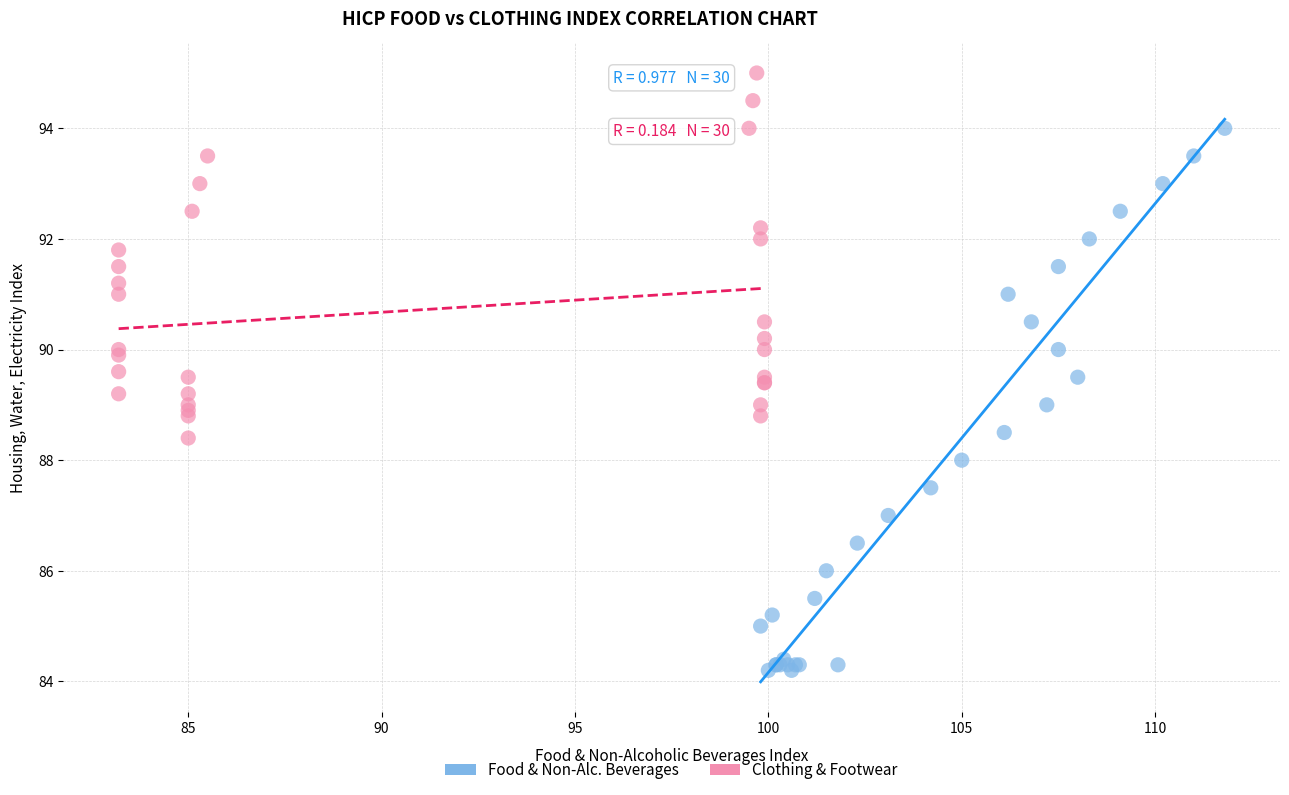

Which series has the largest Y range (max minus min)?

Food & Non-Alc. Beverages